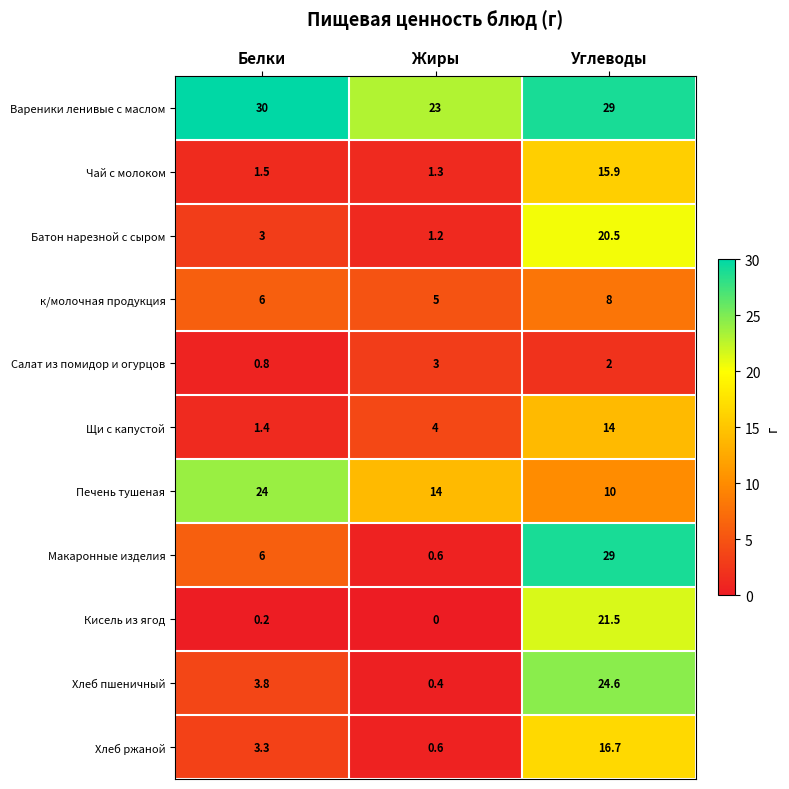

Which series has the largest range (max minus min)?

Макаронные изделия